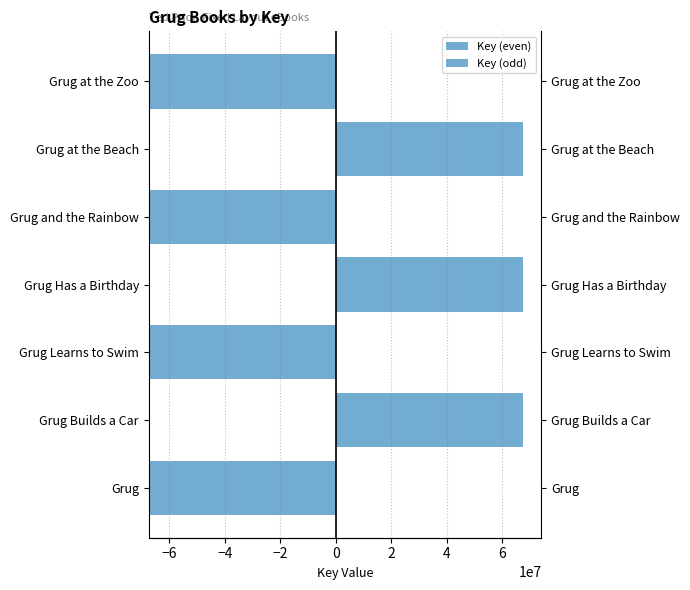

How many groups of bars are there?

7